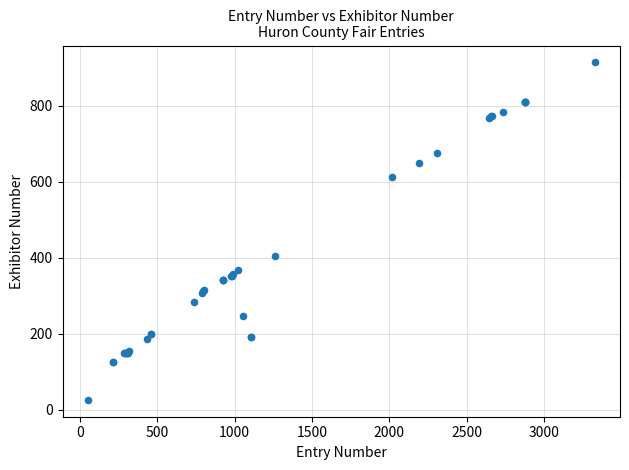

What Y value in the scatter plot is closest to 470?

405